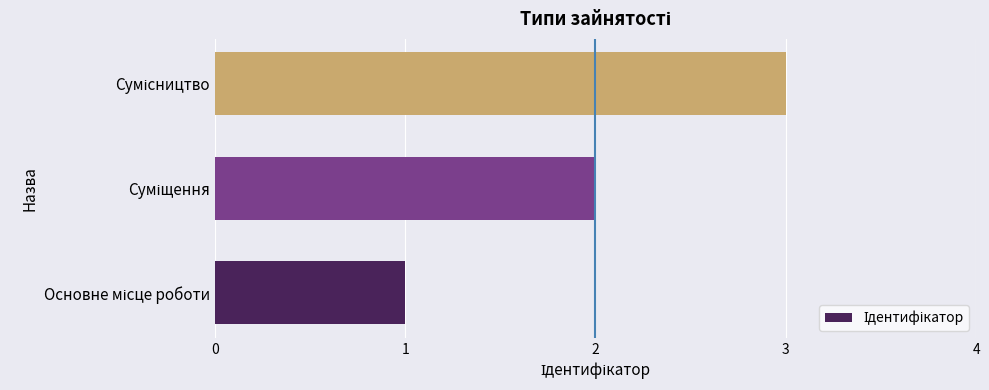

What is the average value?

2